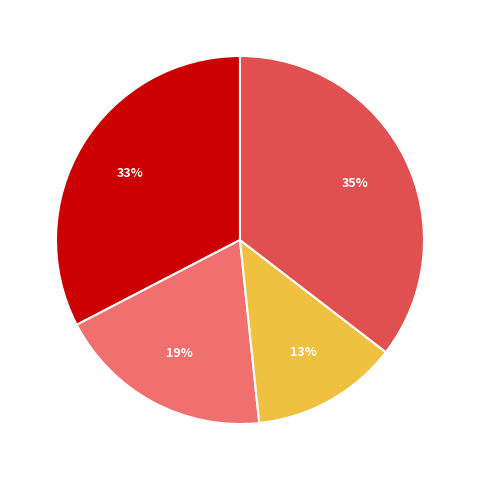

To the nearest percent, what is the combined percentage of Other and 14:50:14?

68%